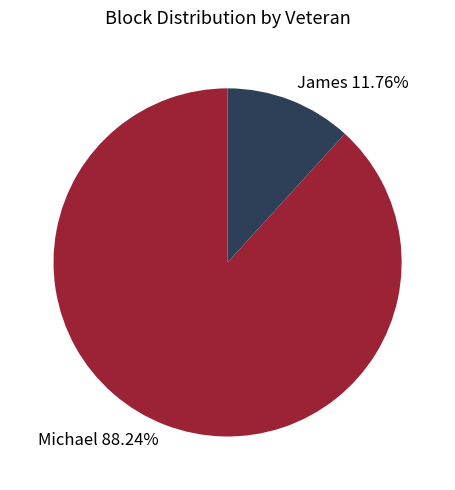

What is the largest slice in the pie chart?

Michael